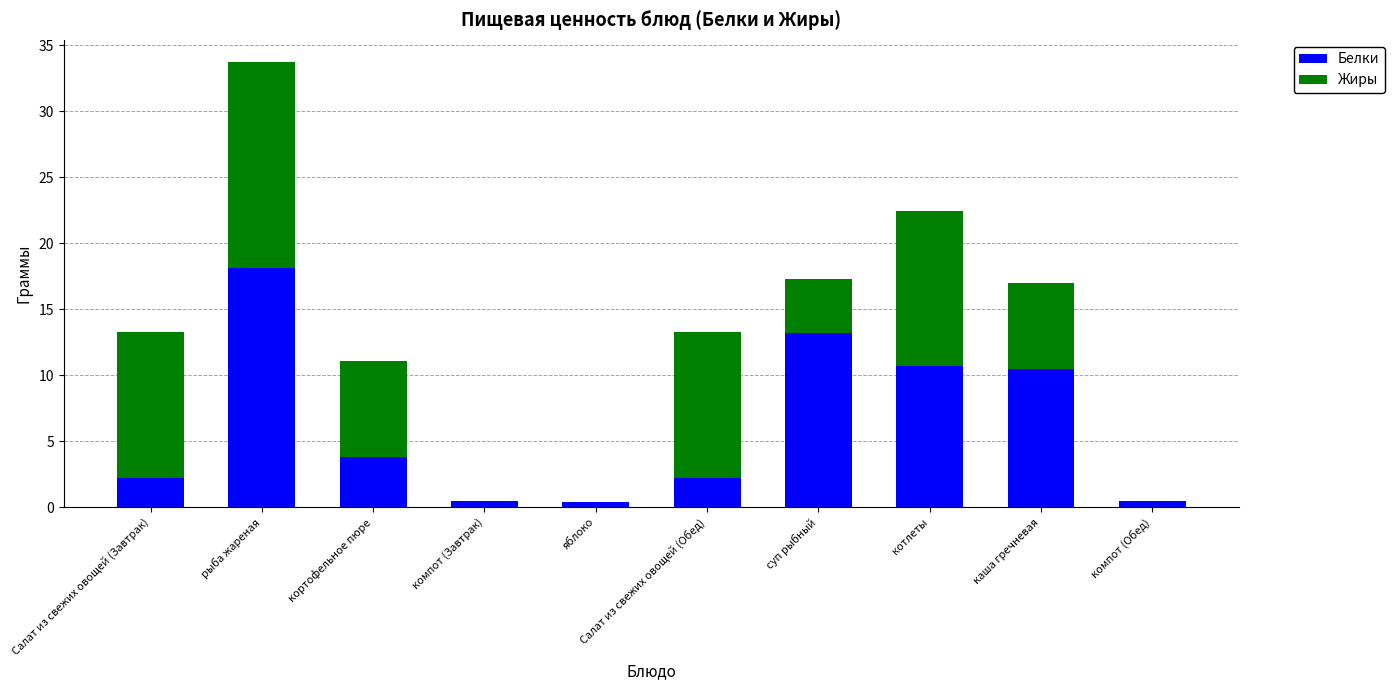

What is the highest value of the Белки series?

18.1